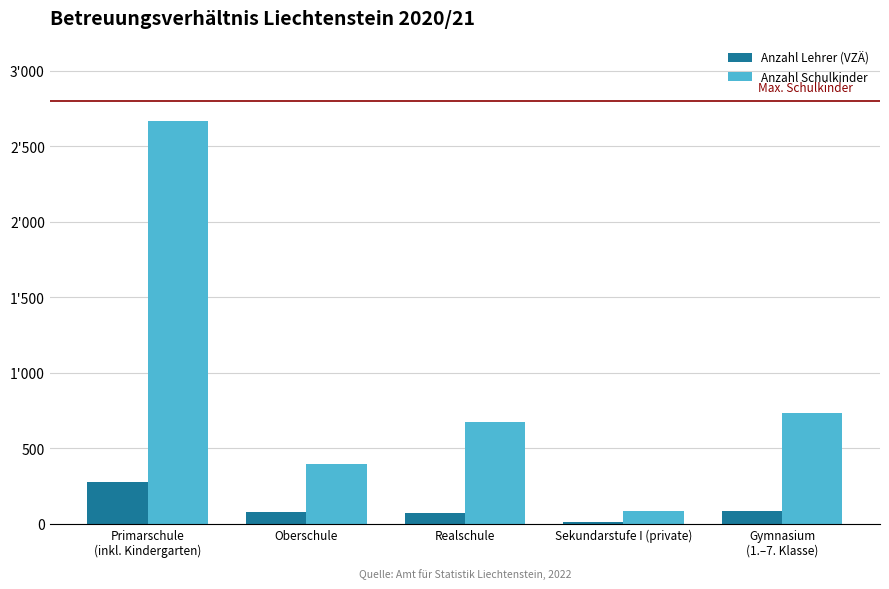

What is the sum of all Anzahl Schulkinder values?

4562.0